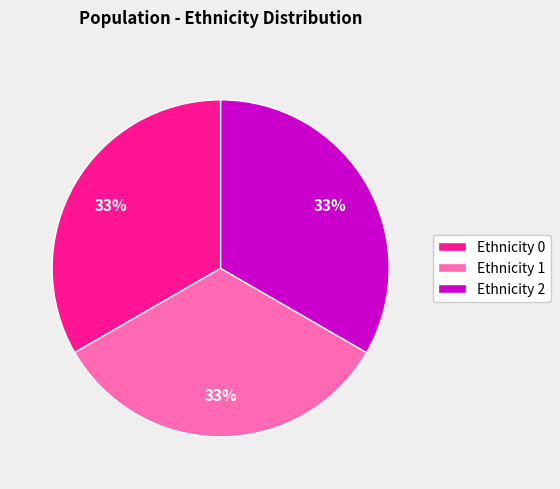

Is there a majority slice in this chart?

No